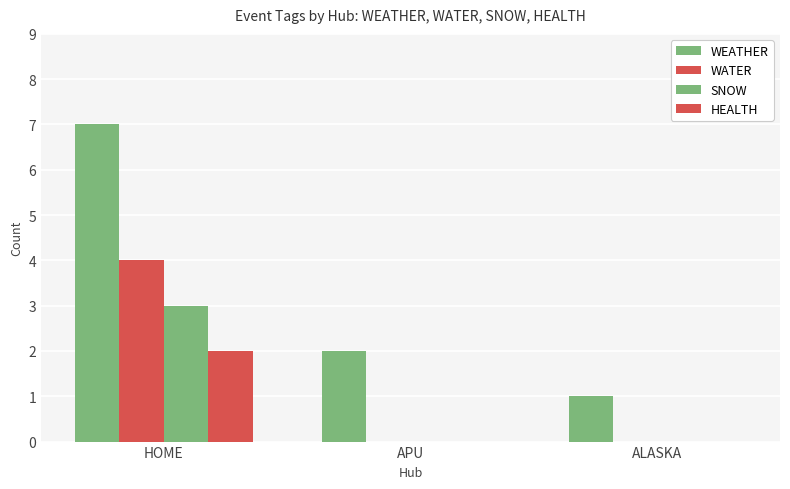

The value of WEATHER at ALASKA is 1. True or false?

True